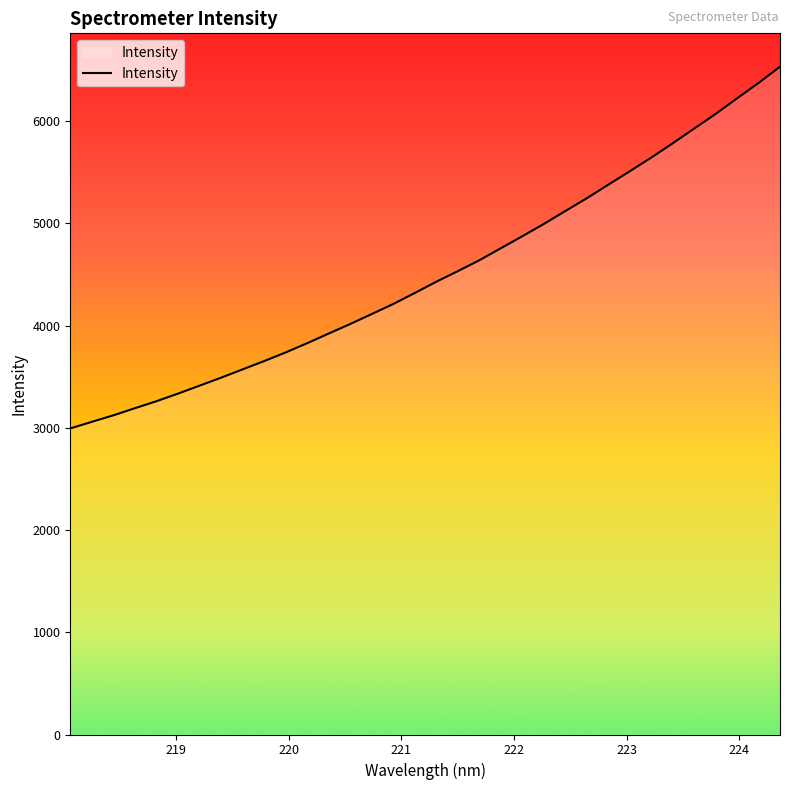

What is the minimum value shown in the chart?

2993.7